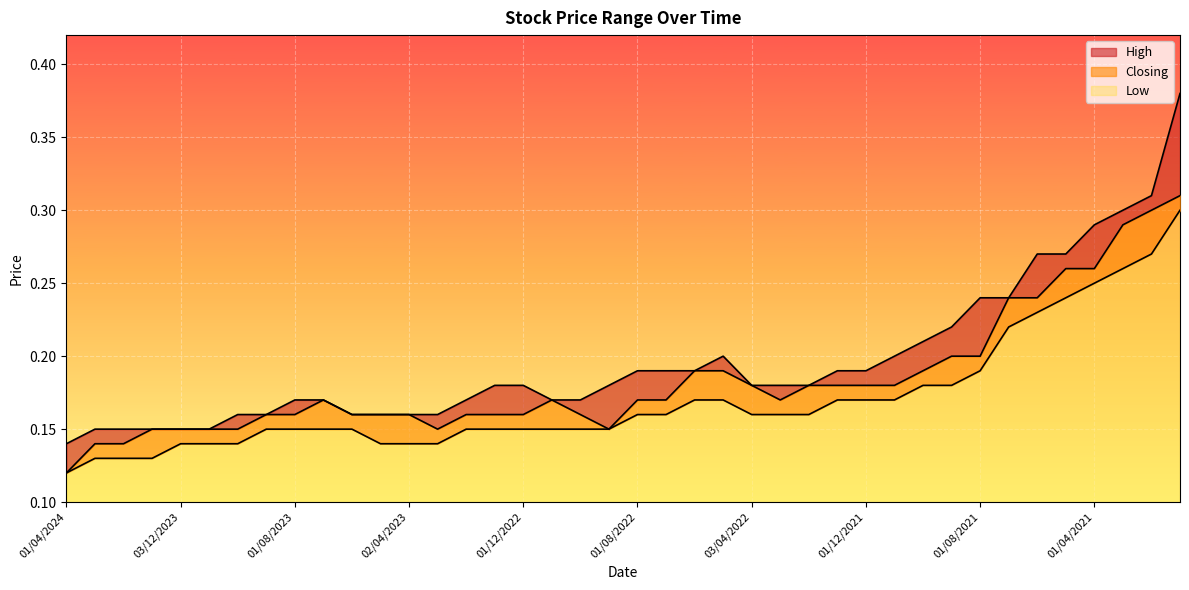

What is the maximum value for Closing?

0.3